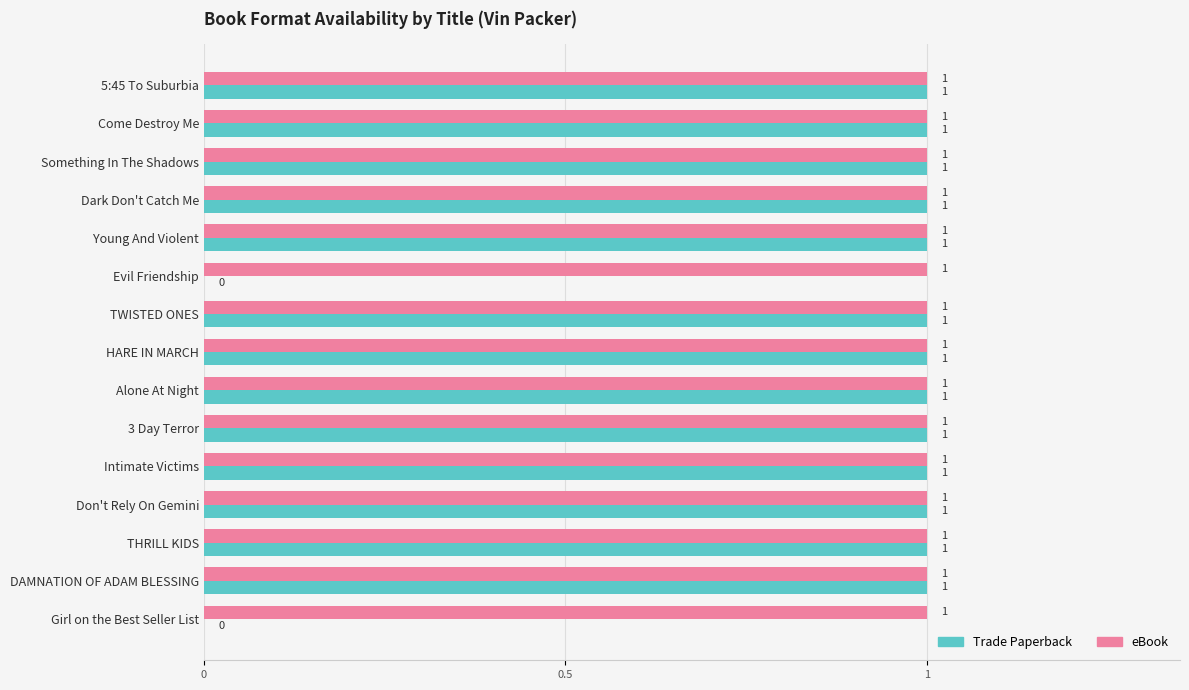

Is it true that Trade Paperback equals 1 at Young And Violent?

True